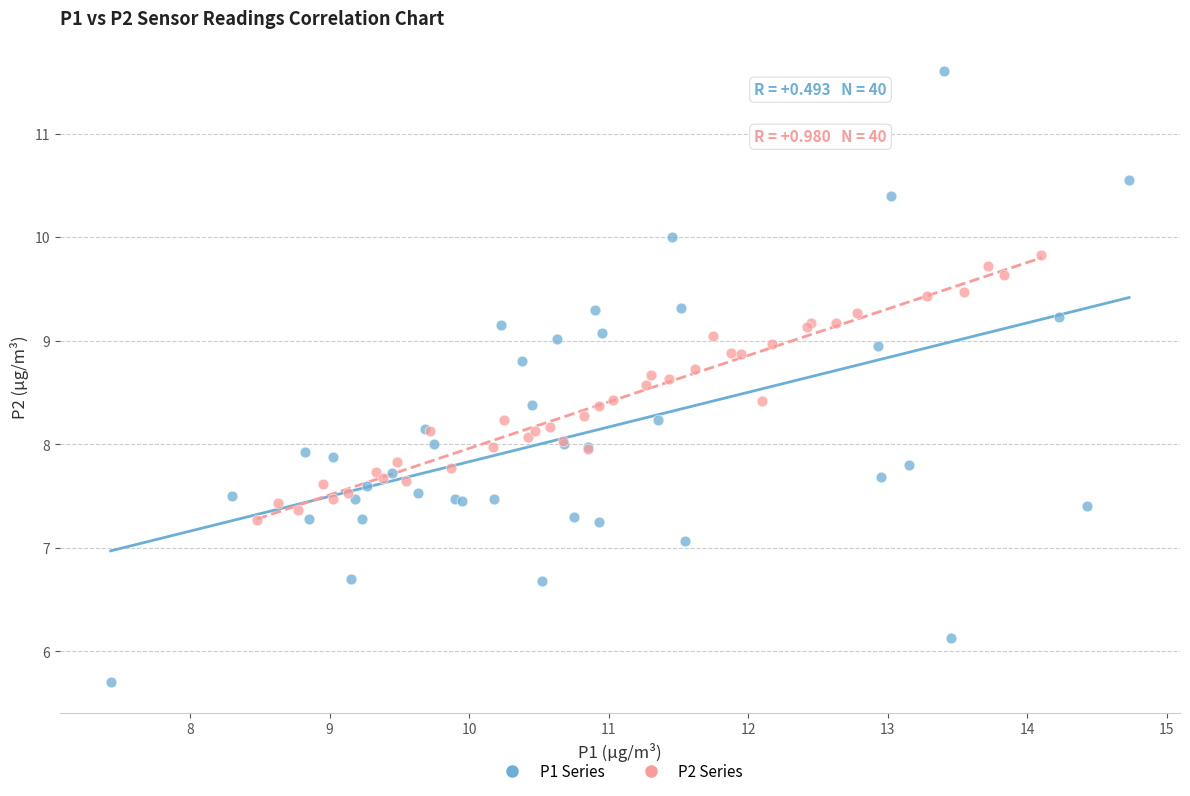

What are all the series names shown in the legend?

P1 Series, P2 Series